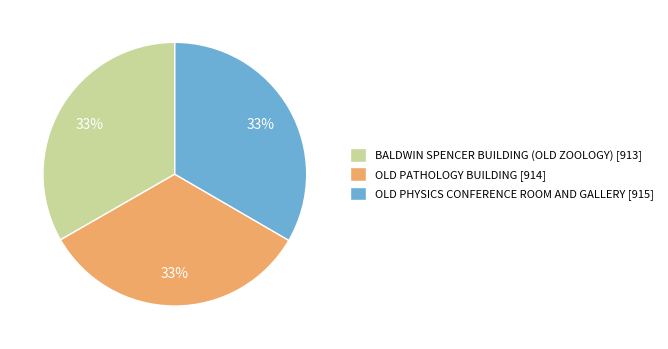

To the nearest percent, what is the average slice percentage?

33%